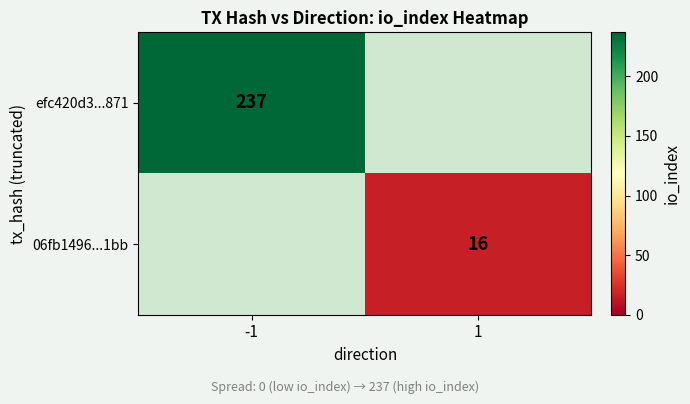

True or false: efc420d3...871 has a value of 237 at -1.

True